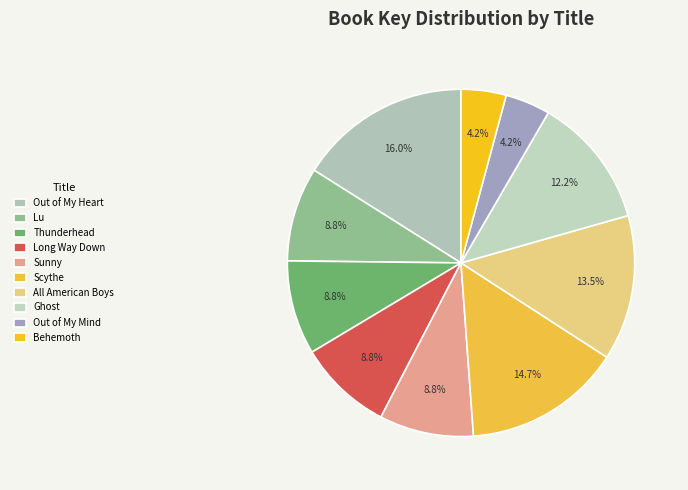

To the nearest percent, what is the combined percentage of All American Boys and Out of My Mind?

18%